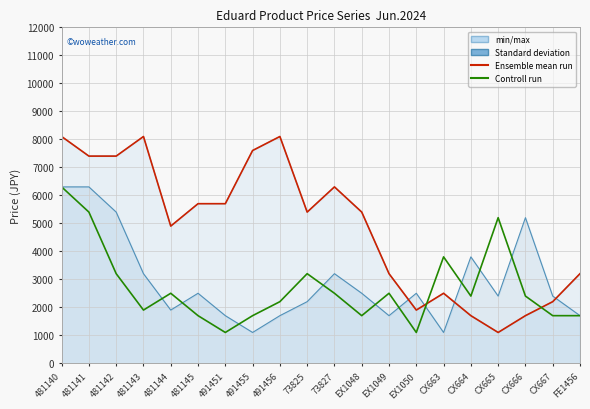

Which series ends up on top after the final intersection of Controll run and Ensemble mean run?

Ensemble mean run